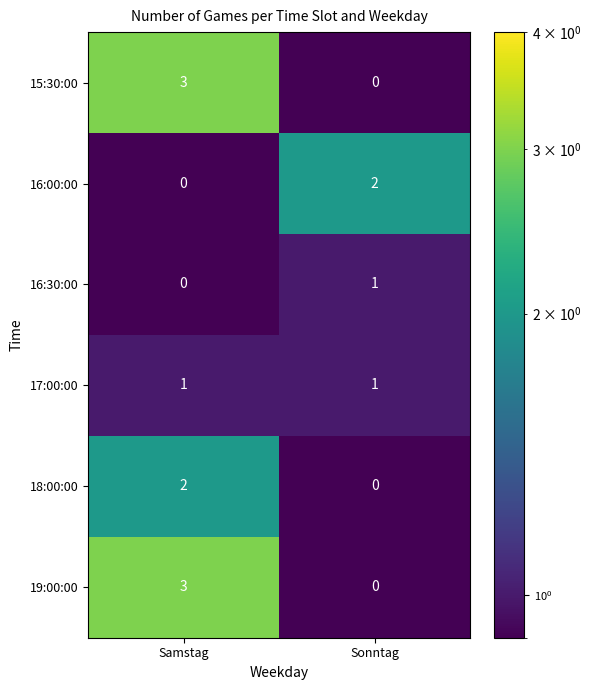

Where is 19:00:00 nearest to the value 1?

Sonntag